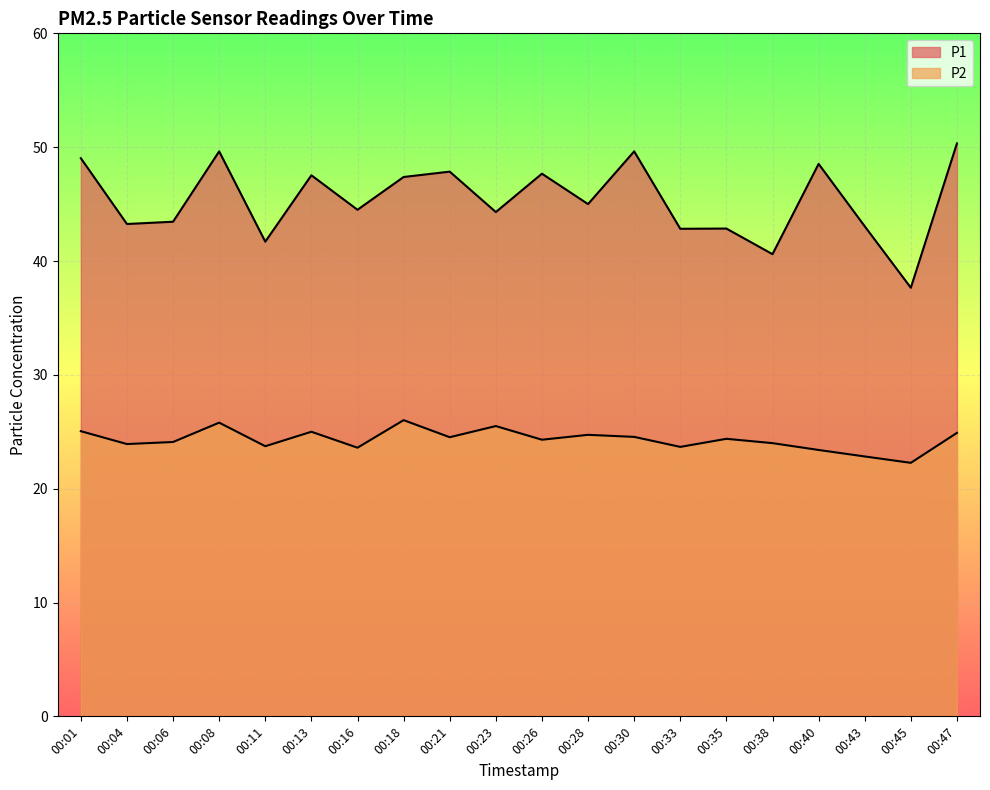

What is the difference between the maximum and minimum values in the P1 series?

12.7